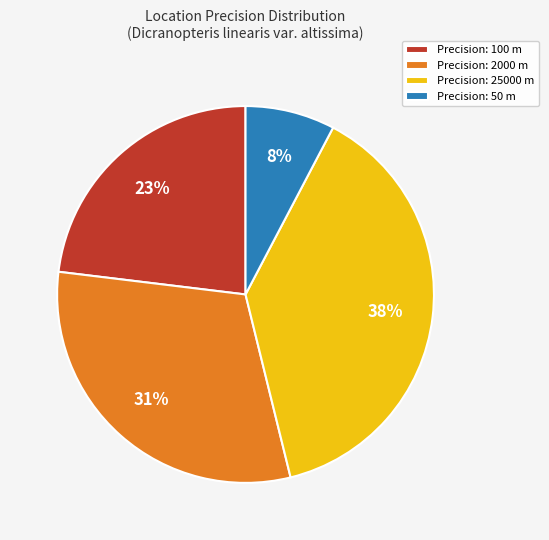

How many segments does this pie chart have?

4